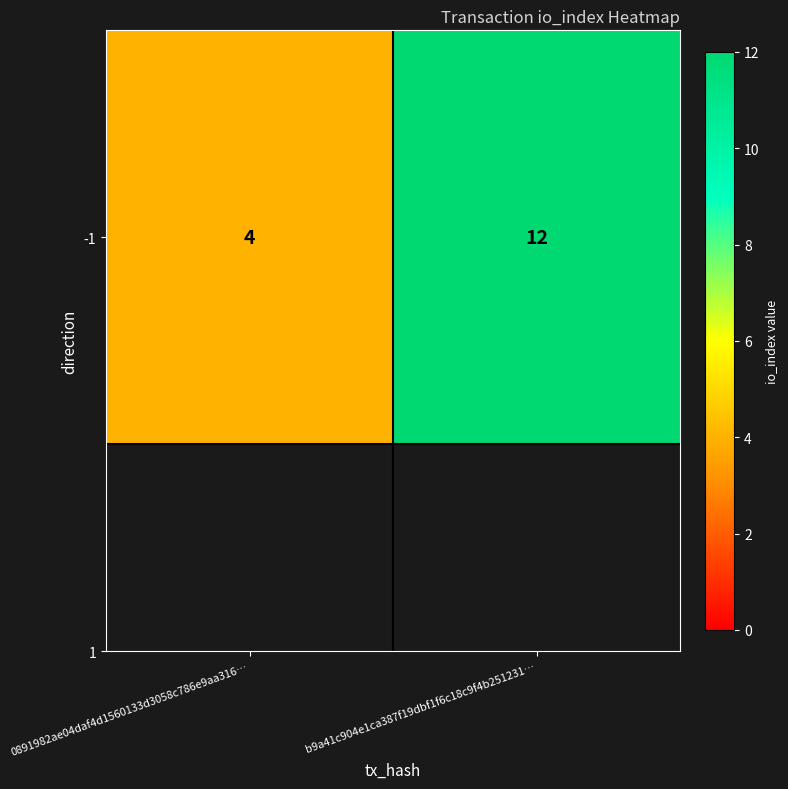

List the labels in order of value, largest first.

b9a41c904e1ca387f19dbf1f6c18c9f4b251231…, 0891982ae04daf4d1560133d3058c786e9aa316…